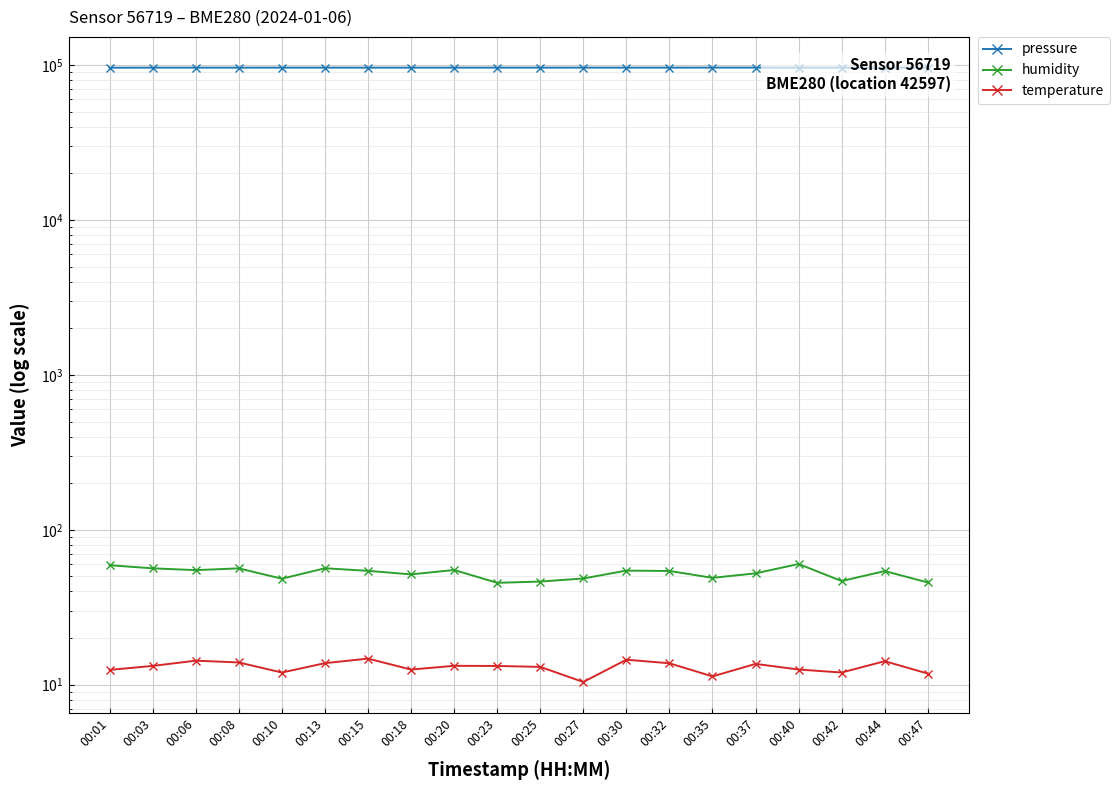

Which series has the largest total across all categories?

pressure